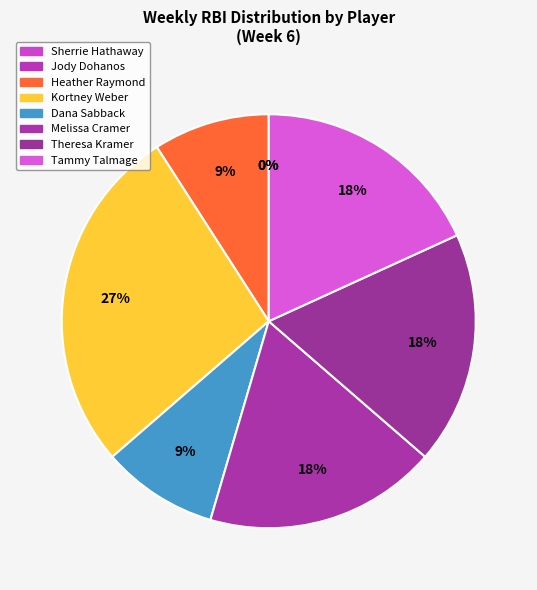

True or false: Theresa Kramer accounts for 24% of the total.

False